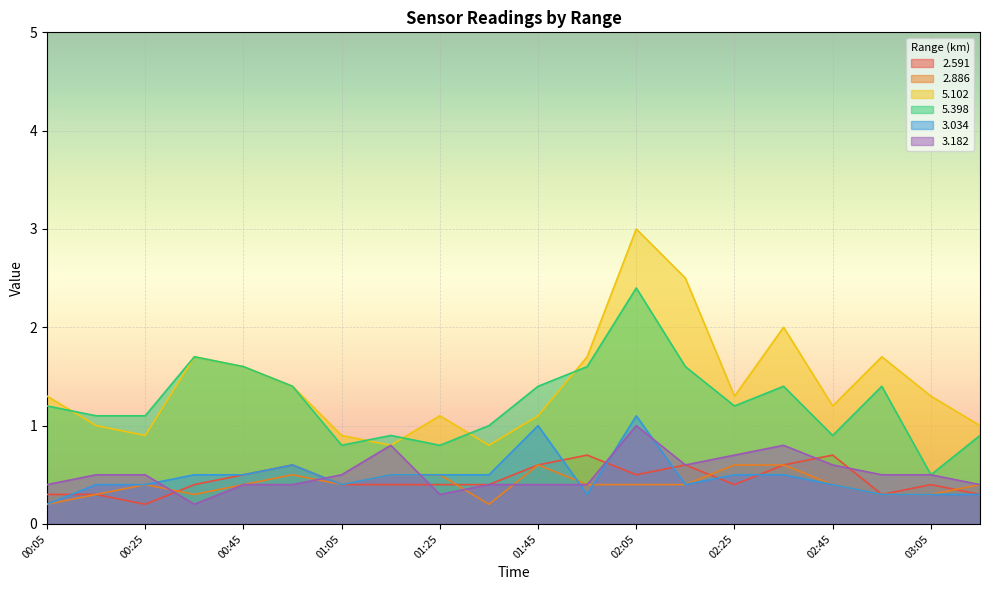

What is the sum of the 2.591 values at 02:55 and 01:45?

0.9